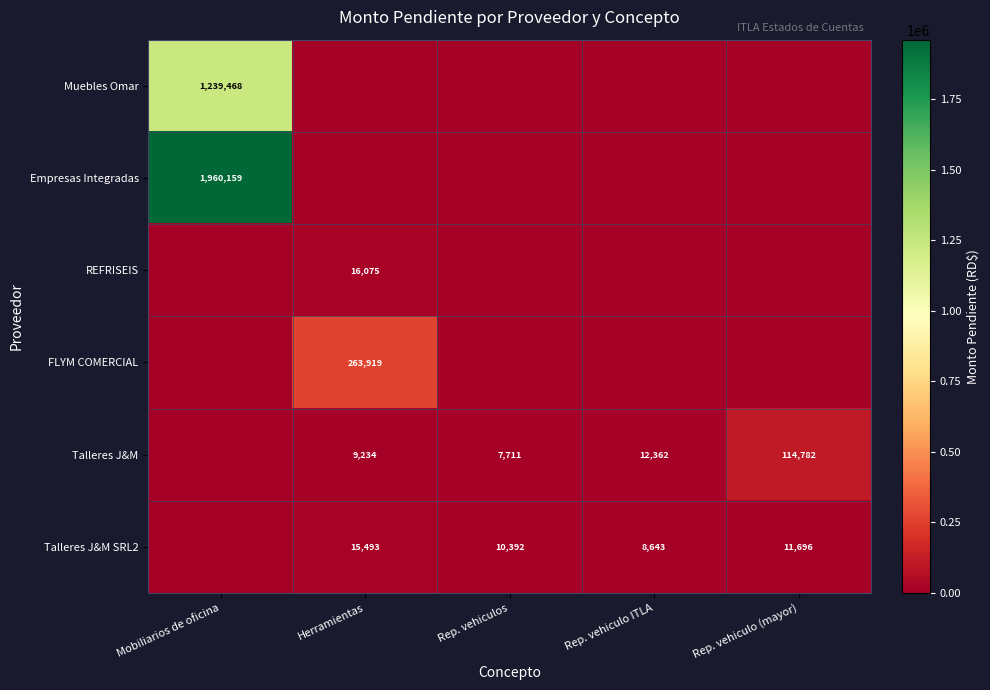

How many categories are shown in the chart?

5